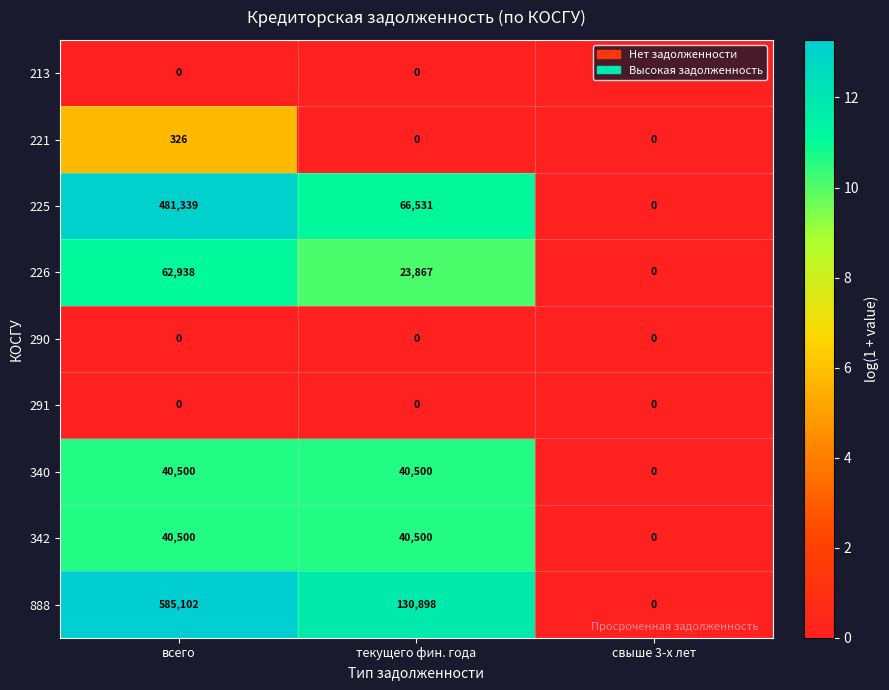

What is the sum of all 340 values?

81000